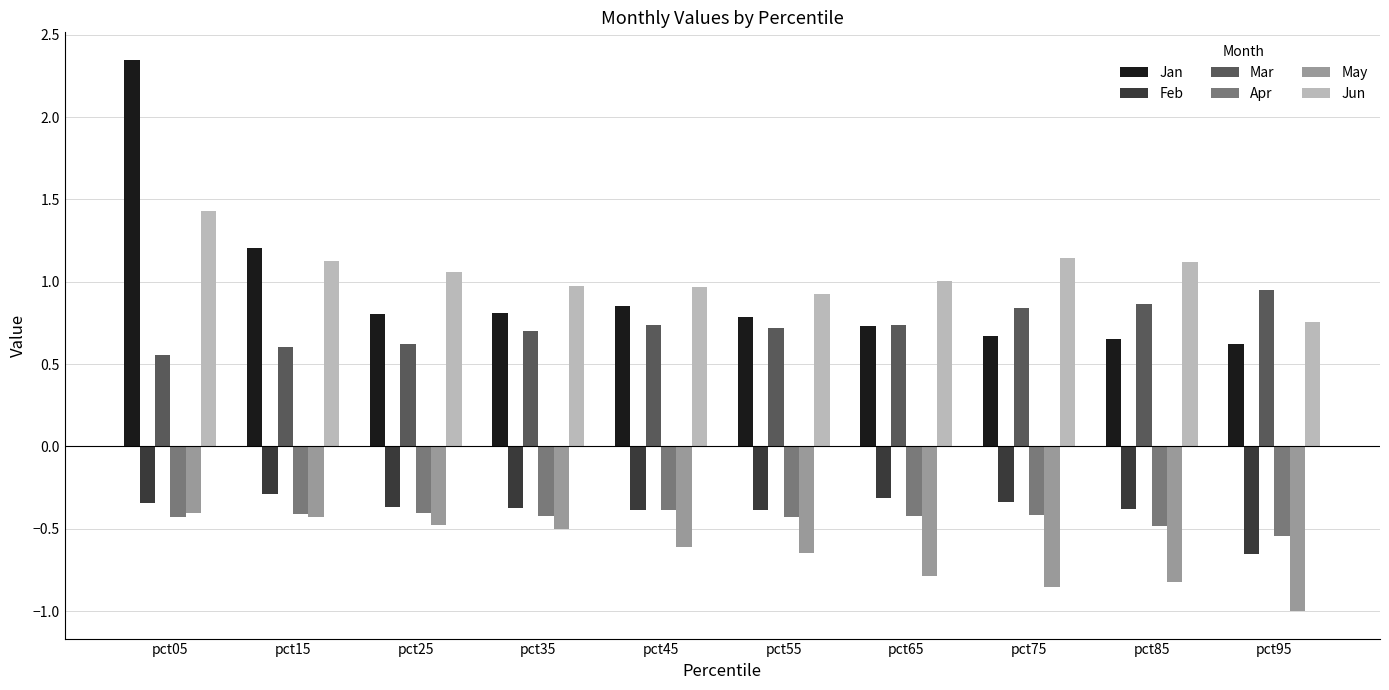

What is the value of the Feb bar at the 9th from the left?

-0.4